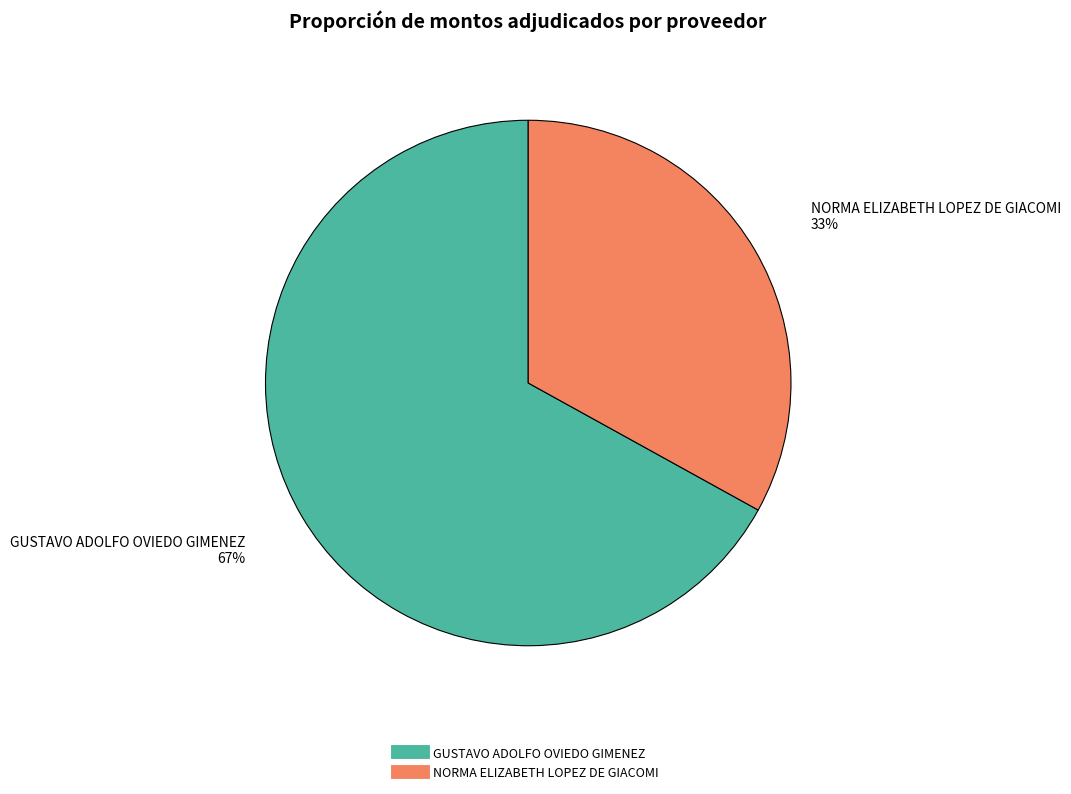

Which has a higher value, GUSTAVO ADOLFO OVIEDO GIMENEZ or NORMA ELIZABETH LOPEZ DE GIACOMI?

GUSTAVO ADOLFO OVIEDO GIMENEZ